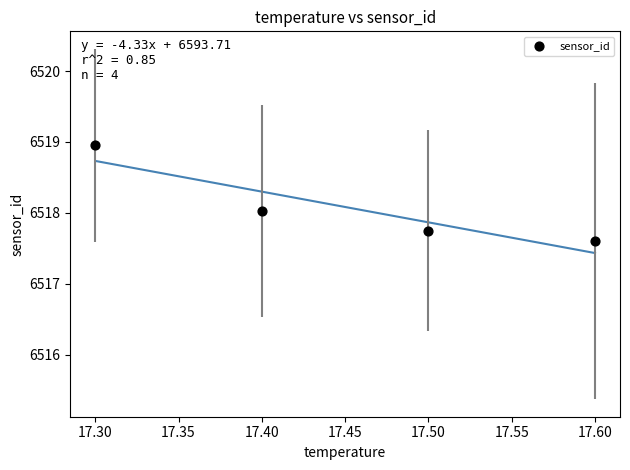

What is the range of Y values (max minus min)?

1.4